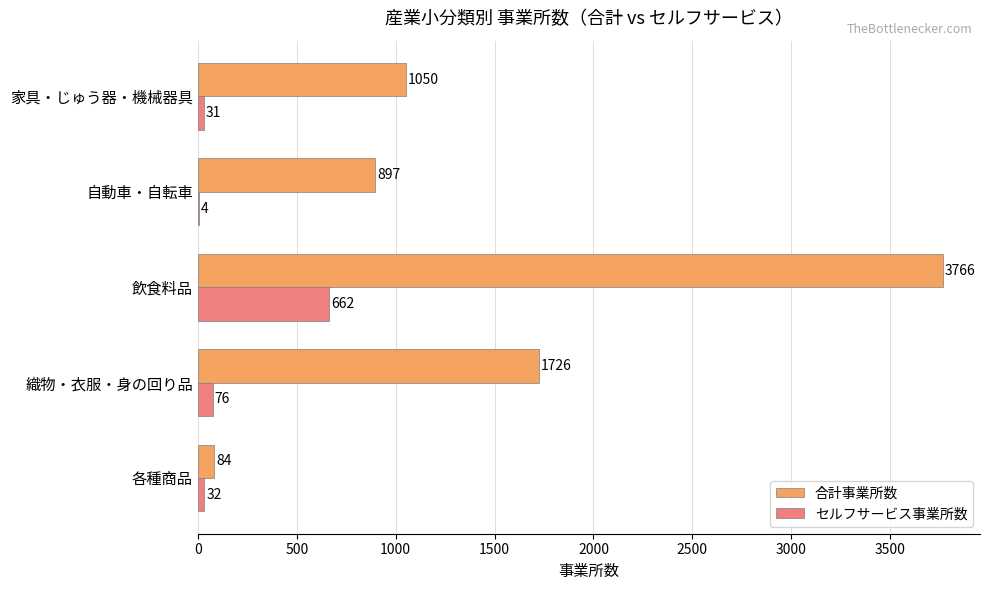

What value does the 合計事業所数 series have at 飲食料品, to the nearest 50?

3750